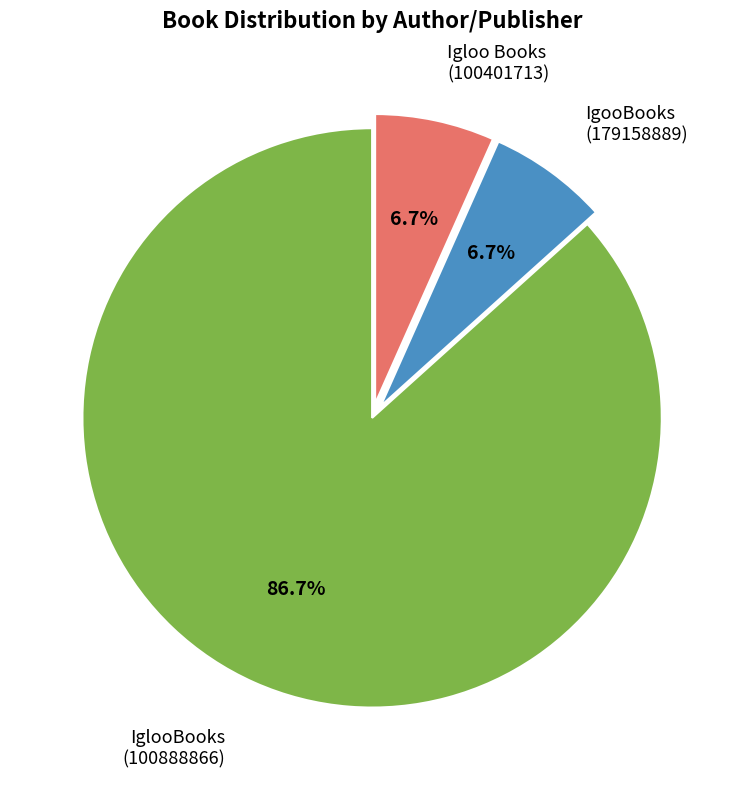

To the nearest percent, what is the combined percentage of IgooBooks (179158889) and Igloo Books (100401713)?

13%